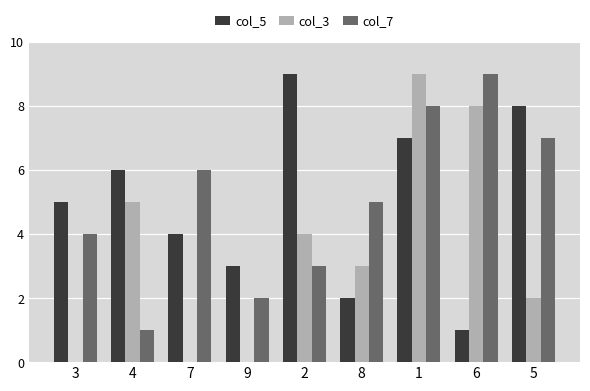

Is it true that col_5 equals 3 at 9?

True